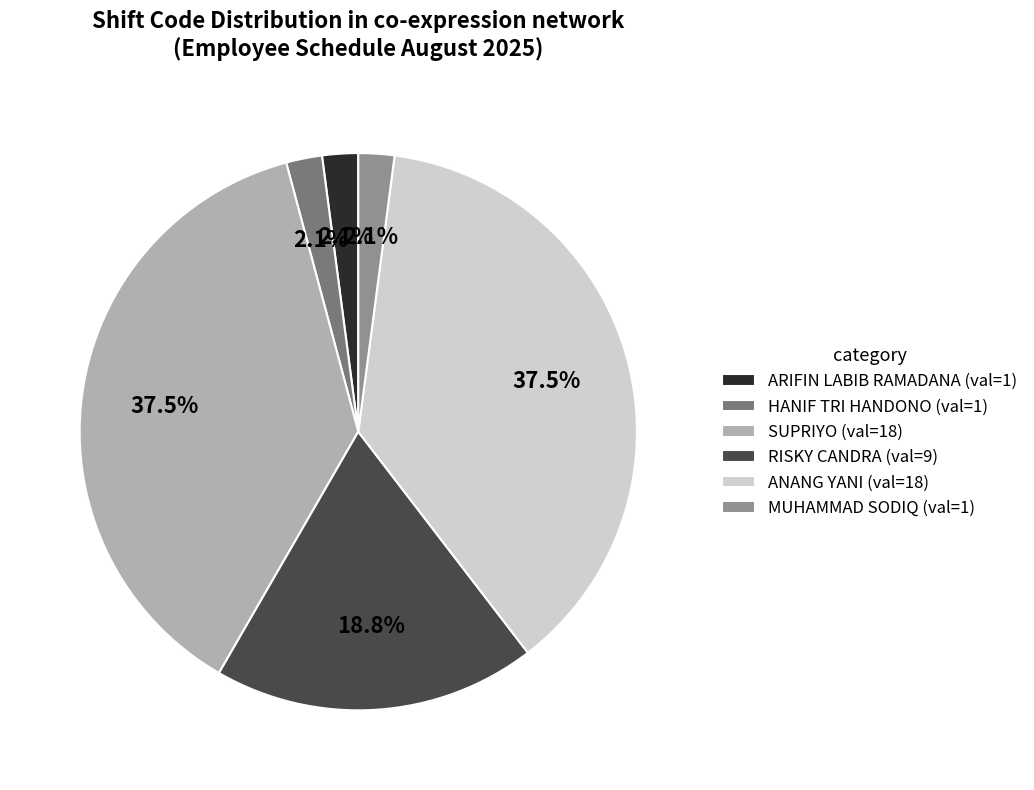

To the nearest percent, what is the difference between the largest and smallest slice percentages?

35%